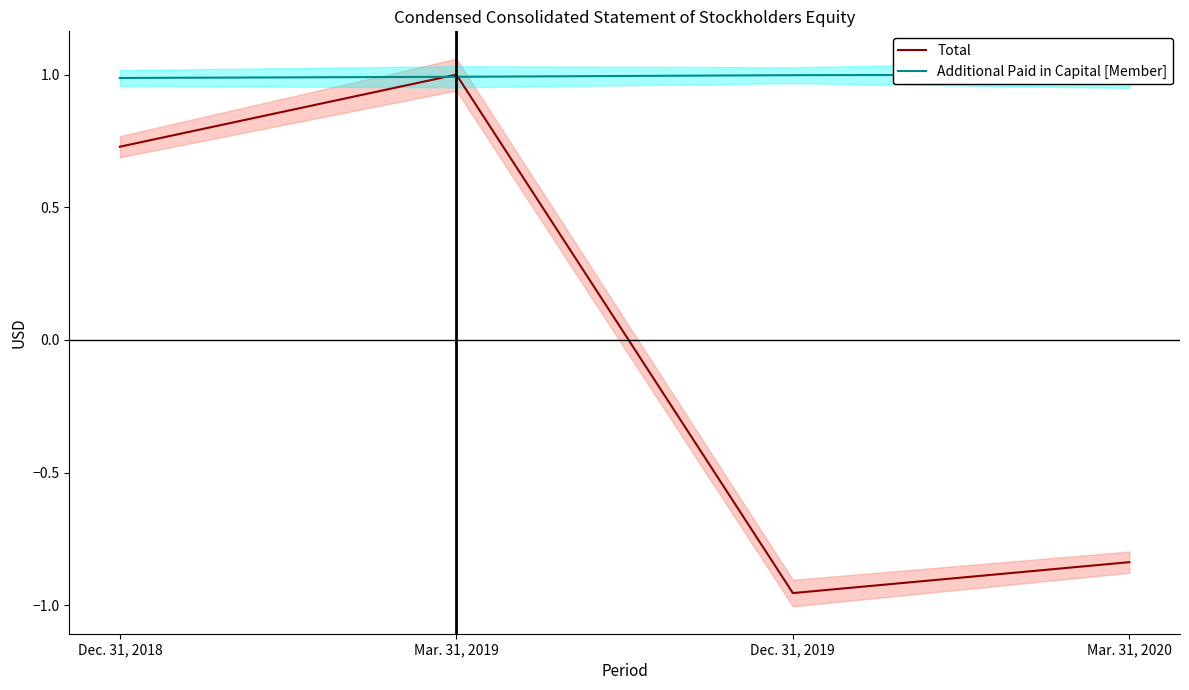

What is the sum of the Total values at Dec. 31, 2019 and Dec. 31, 2018?

-0.2